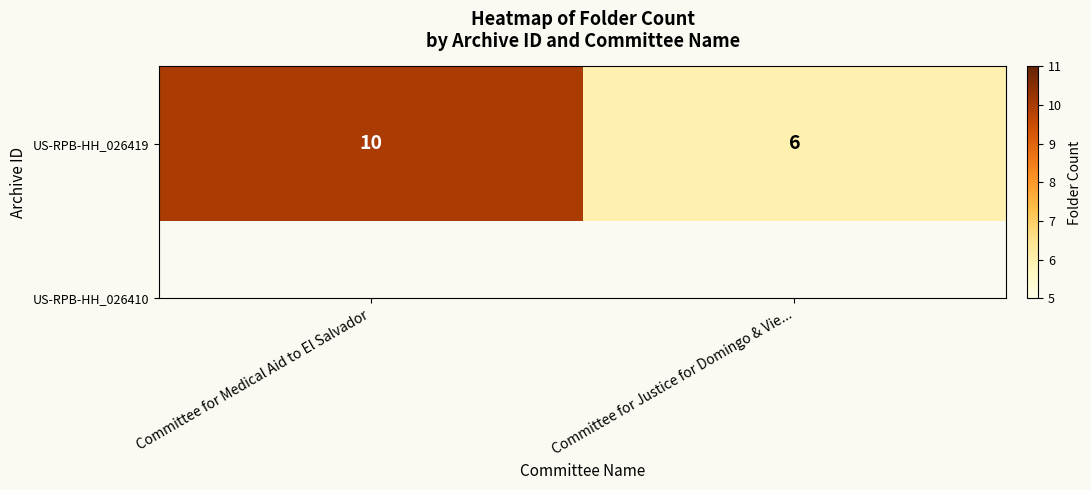

Is it true that the value at Committee for Justice for Domingo & Vie... is 6?

True